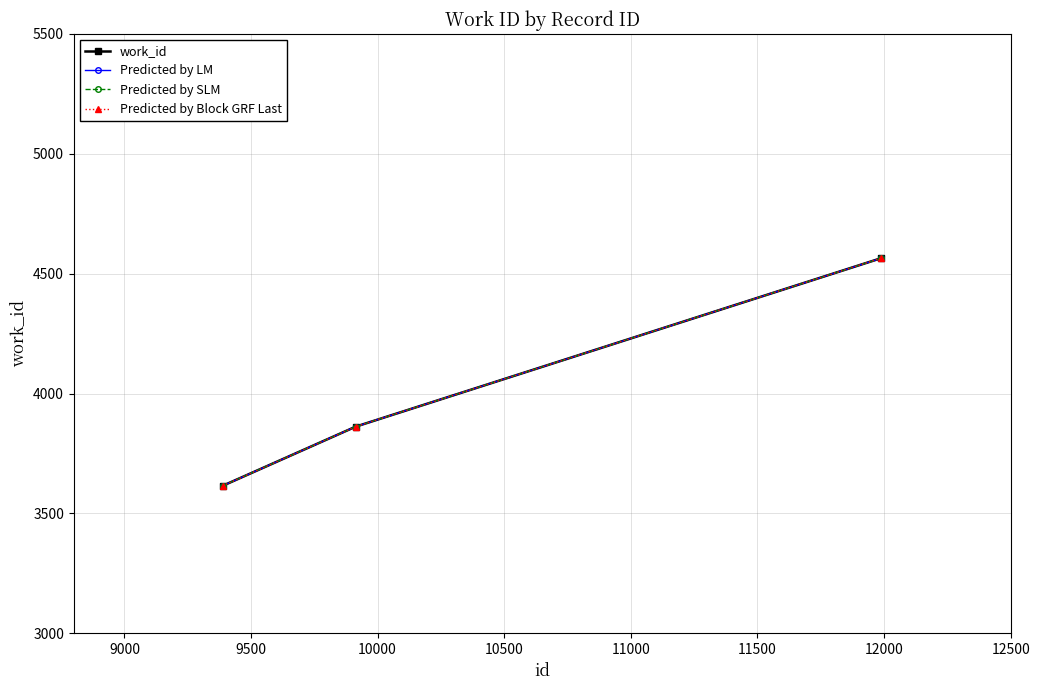

Is this an area chart (filled region under the line)?

No